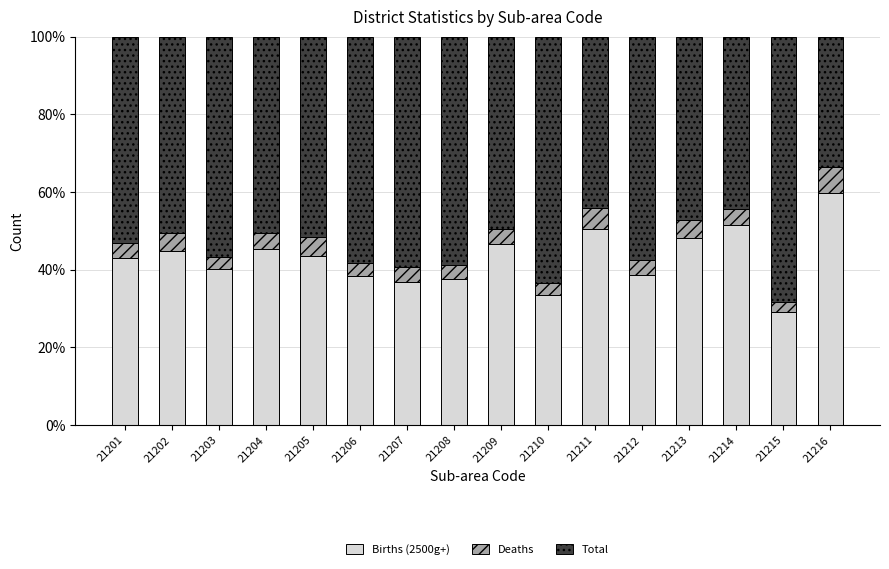

What is the minimum value for Births (2500g+)?

29.2